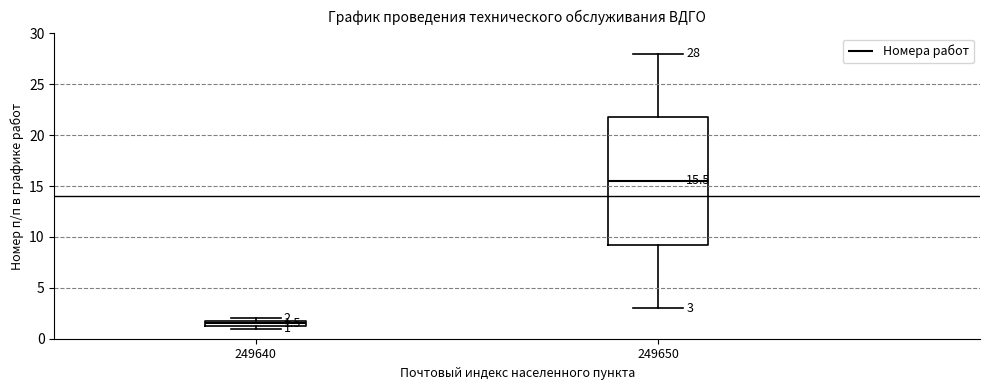

Which box is the tallest, from its lower edge to its upper edge?

249650